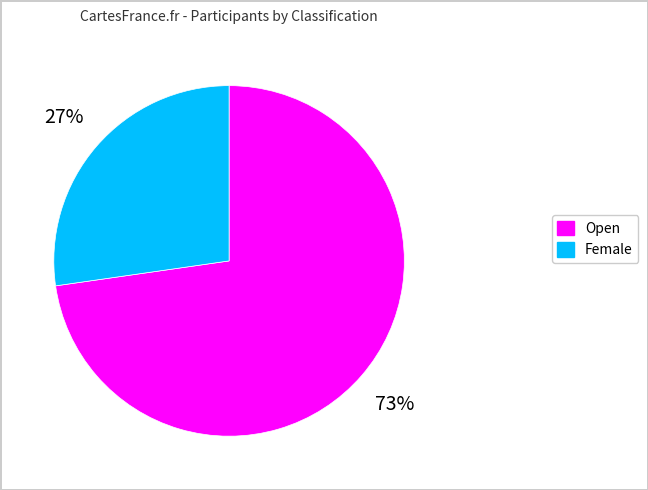

Which slice represents more than half of the pie?

Open